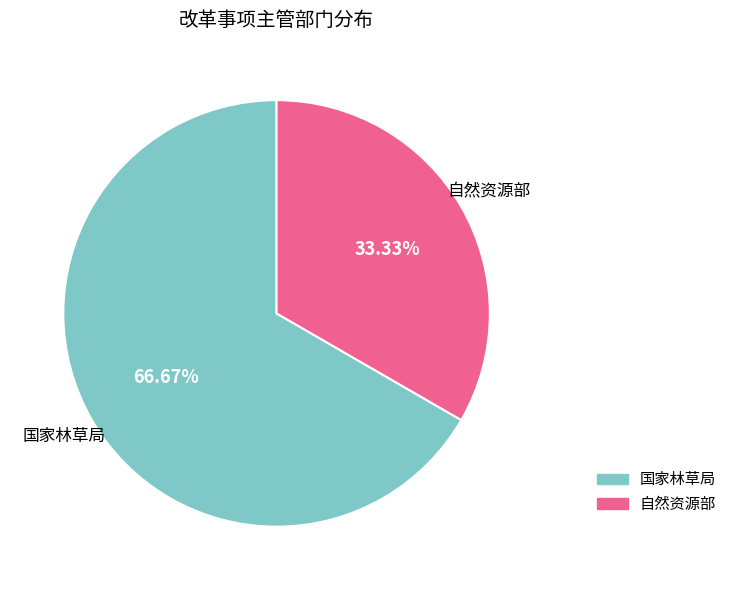

What percentage is the 国家林草局 slice, to the nearest percent?

67%